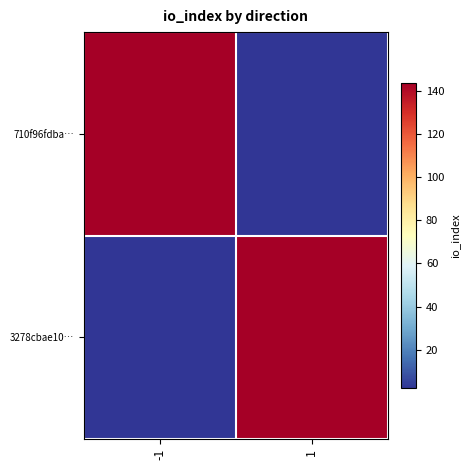

Count the number of data series in this chart.

2